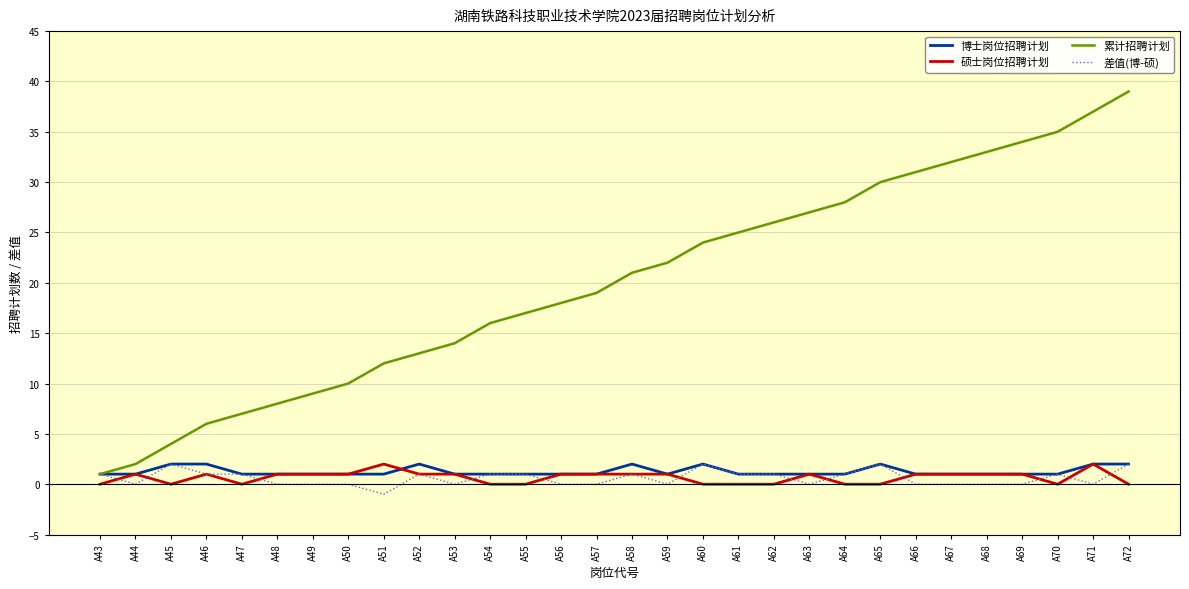

How many lines are shown in the chart?

4